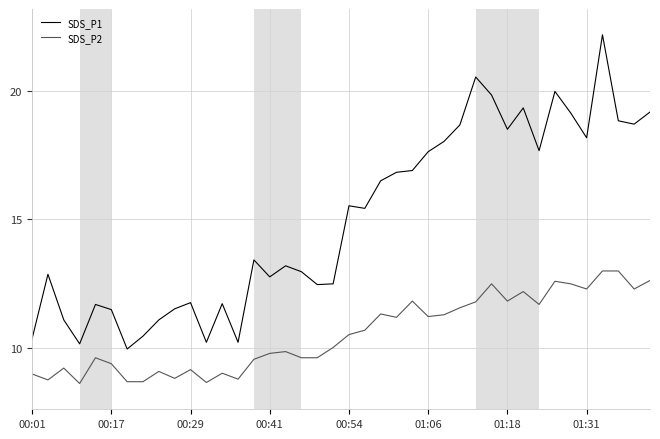

What is the maximum value shown in the chart?

22.2